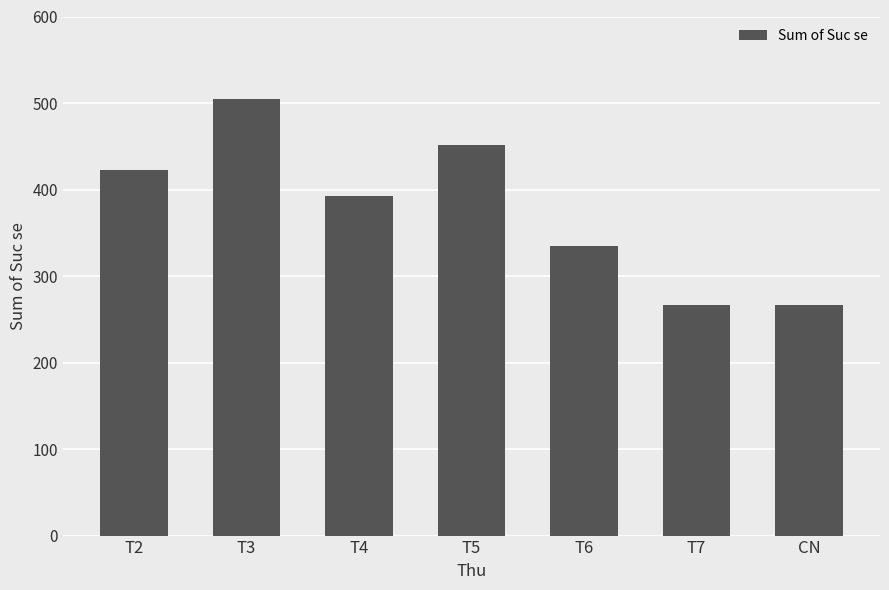

Between T2 and T4, which is larger?

T2